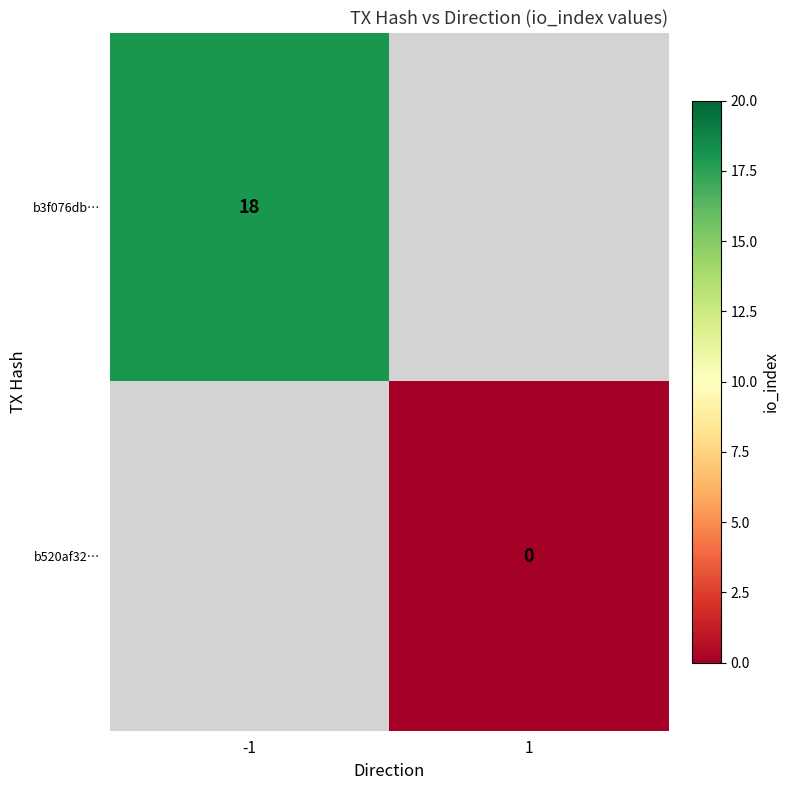

The b3f076db… series shows 18 at -1. True or false?

True